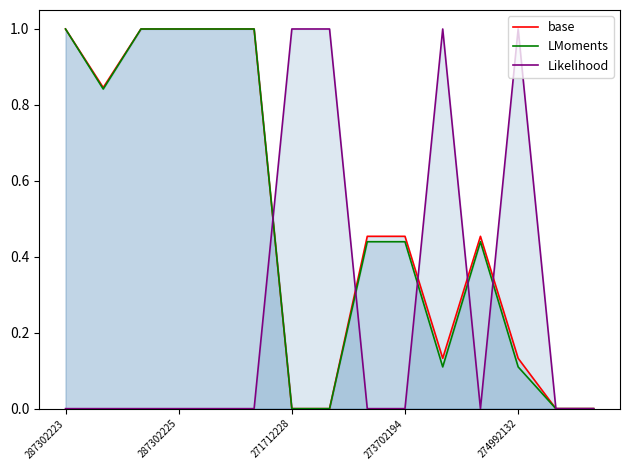

At 274992132, list the series in order from smallest to largest.

LMoments, base, Likelihood